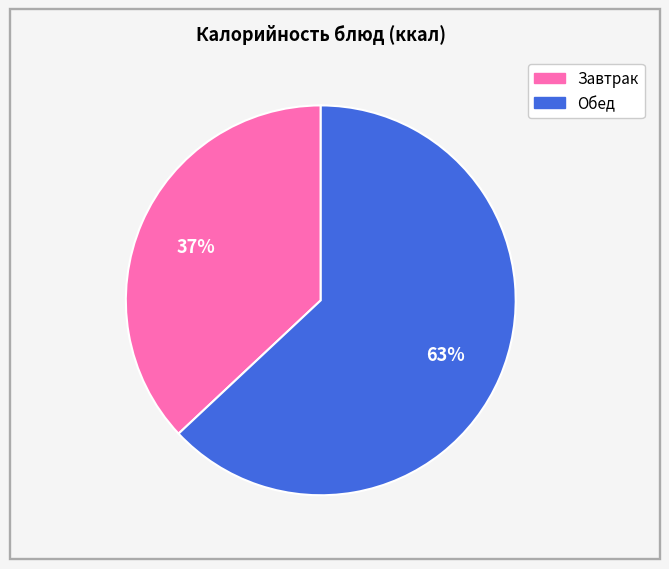

Count the number of slices in the pie.

2